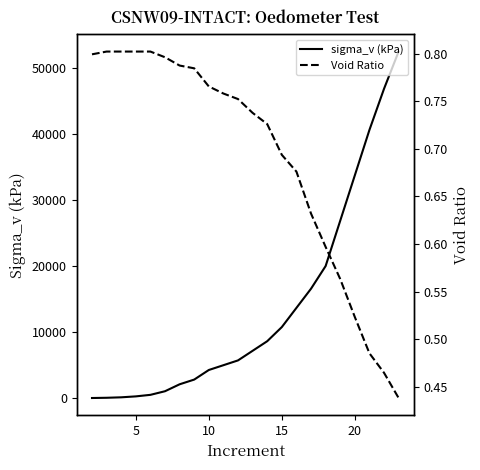

What is the highest value of the sigma_v (kPa) series?

52526.2